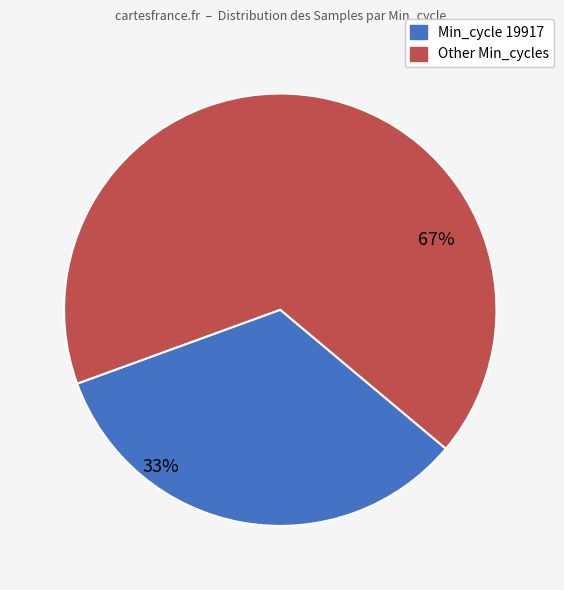

Is there a majority slice in this chart?

Yes